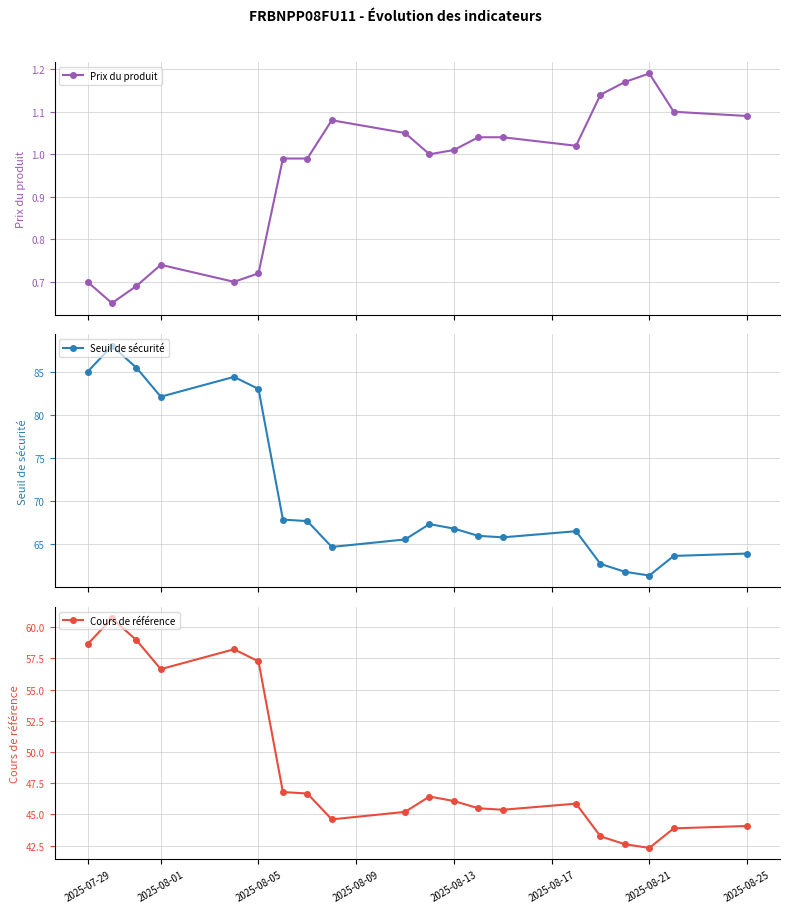

True or false: Prix du produit and Seuil de sécurité intersect in this chart.

False